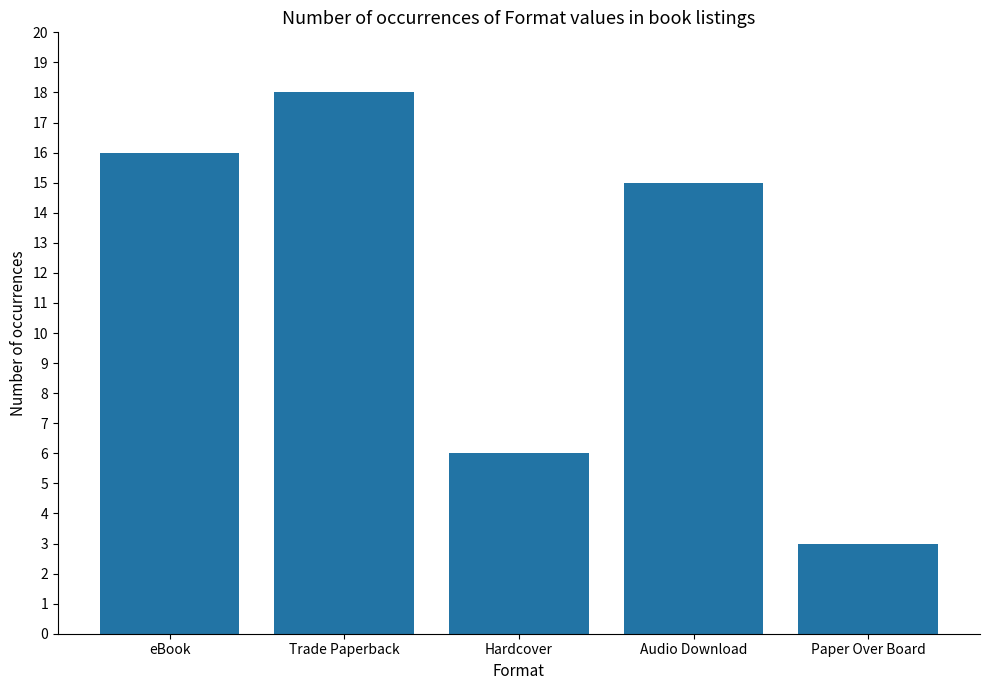

Reading right to left, list all the values displayed in this chart.

3	15	6	18	16